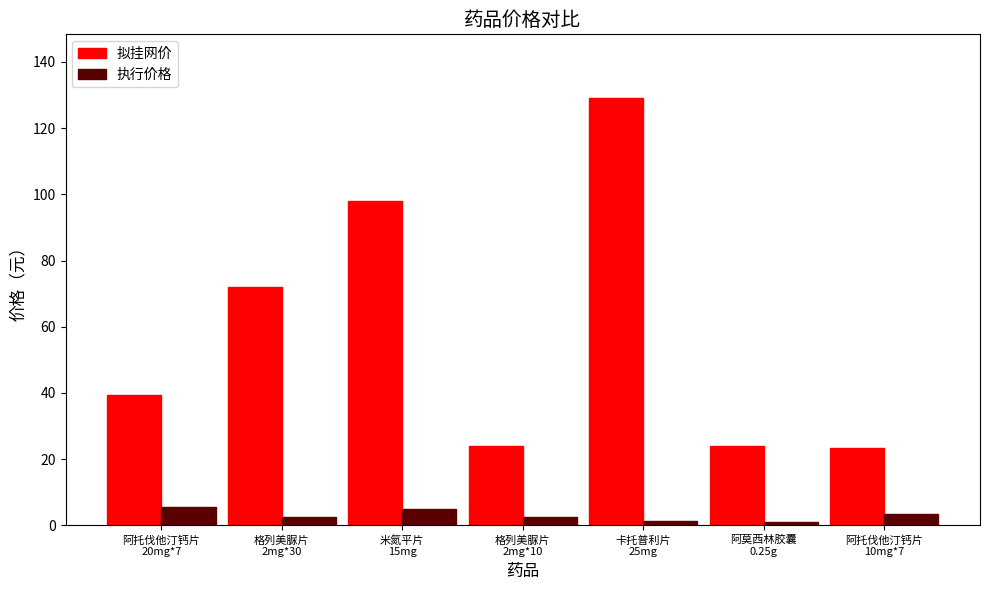

Between 阿托伐他汀钙片
20mg*7 and 格列美脲片
2mg*10, which series saw the biggest shift?

拟挂网价